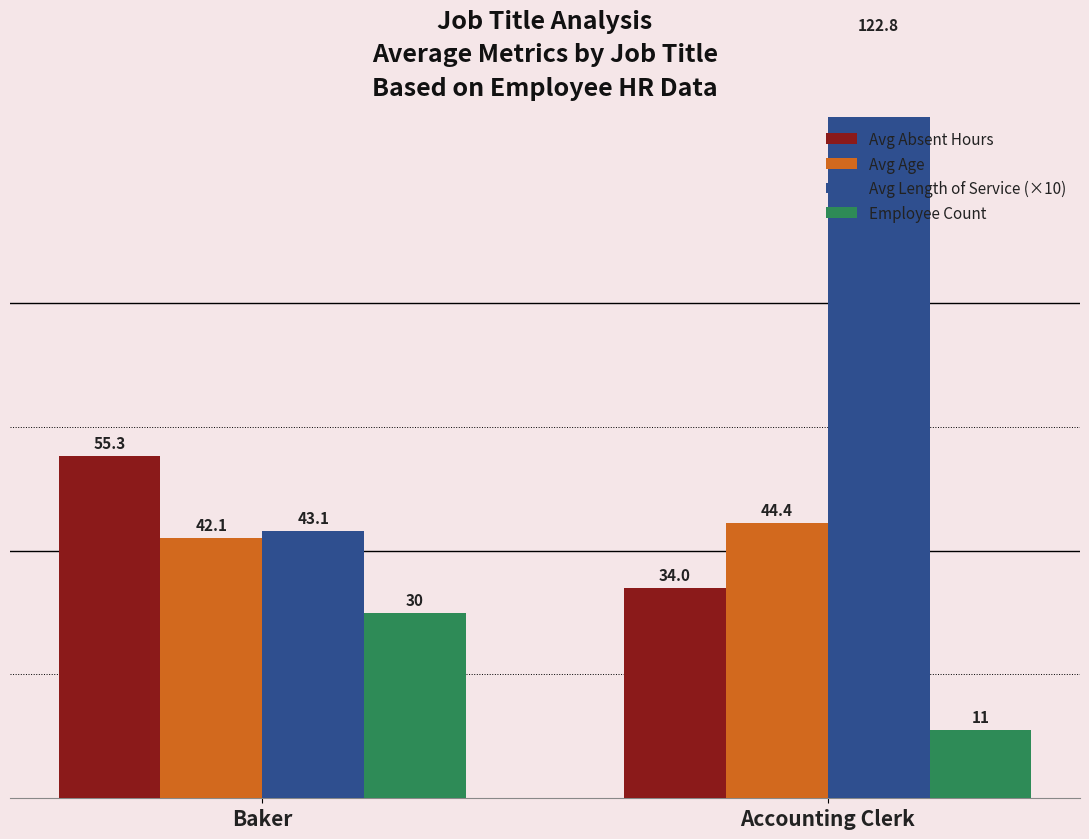

Reading right to left, list all the values displayed in this chart.

Avg Absent Hours: 34.0	55.3
Avg Age: 44.4	42.1
Avg Length of Service (×10): 122.8	43.1
Employee Count: 11.0	30.0